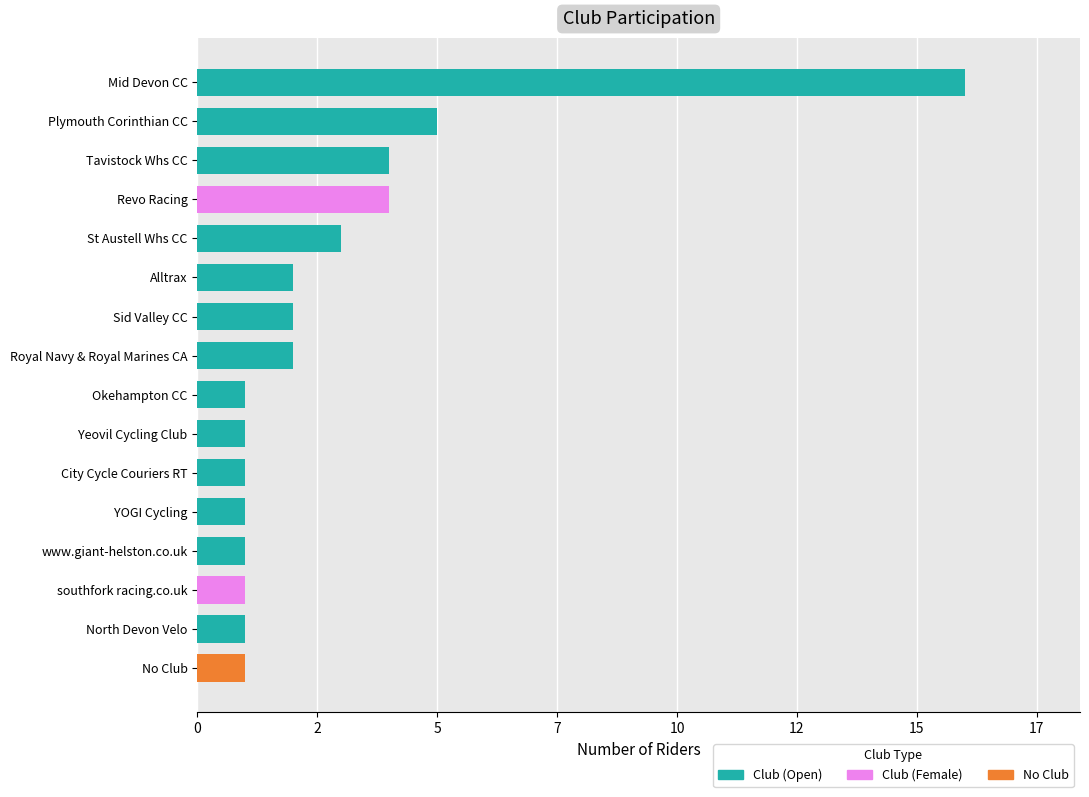

What is the change in value from 7 to 10?

-1